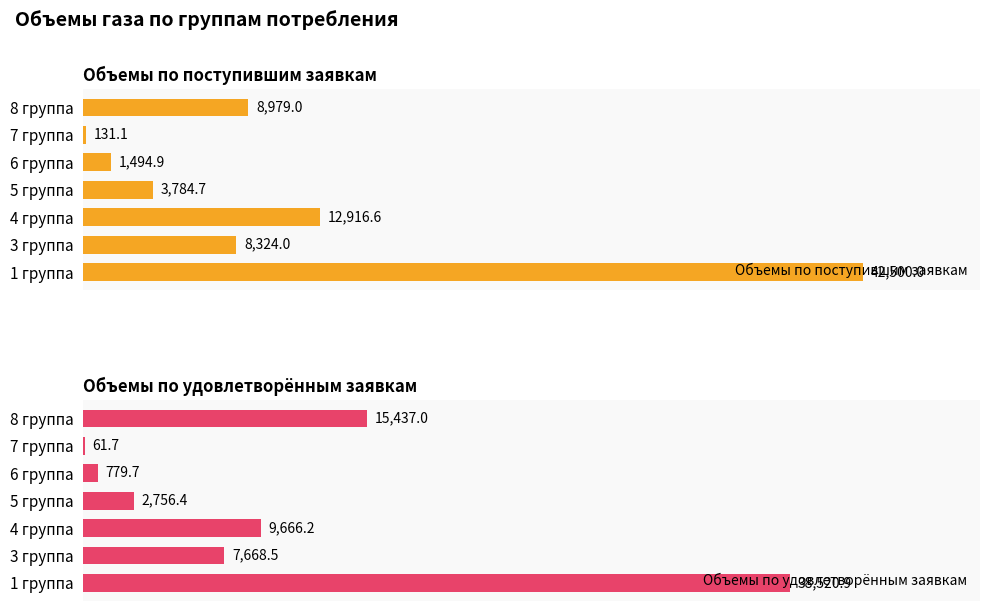

Which series has the largest range (max minus min)?

Объемы по поступившим заявкам